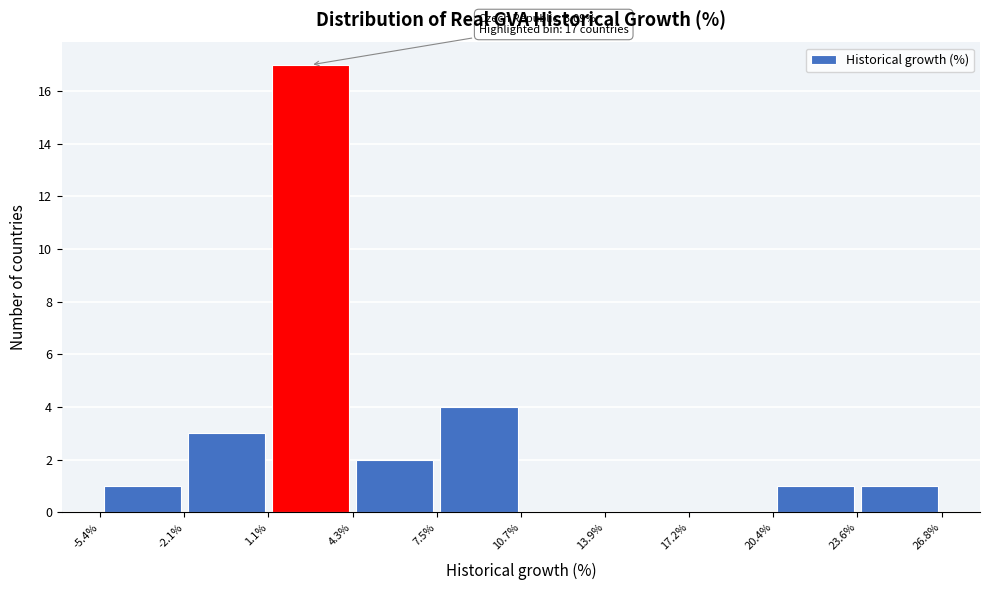

Over which range of the x-axis is the bar tallest?

1.1% to 4.3%